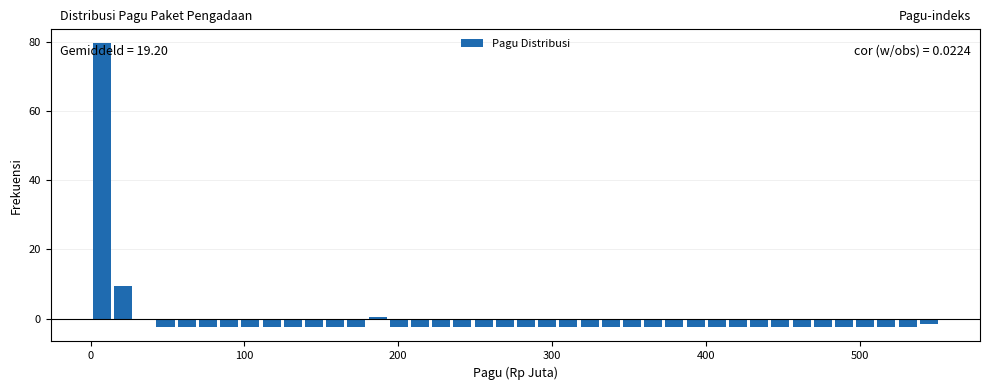

Read against the x-axis, roughly where is the centre of the tallest bar?

10